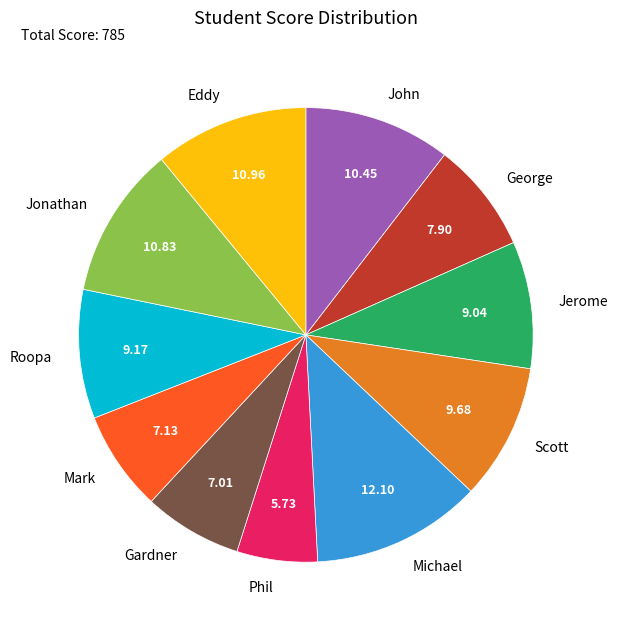

Which has a higher value, Scott or John?

John